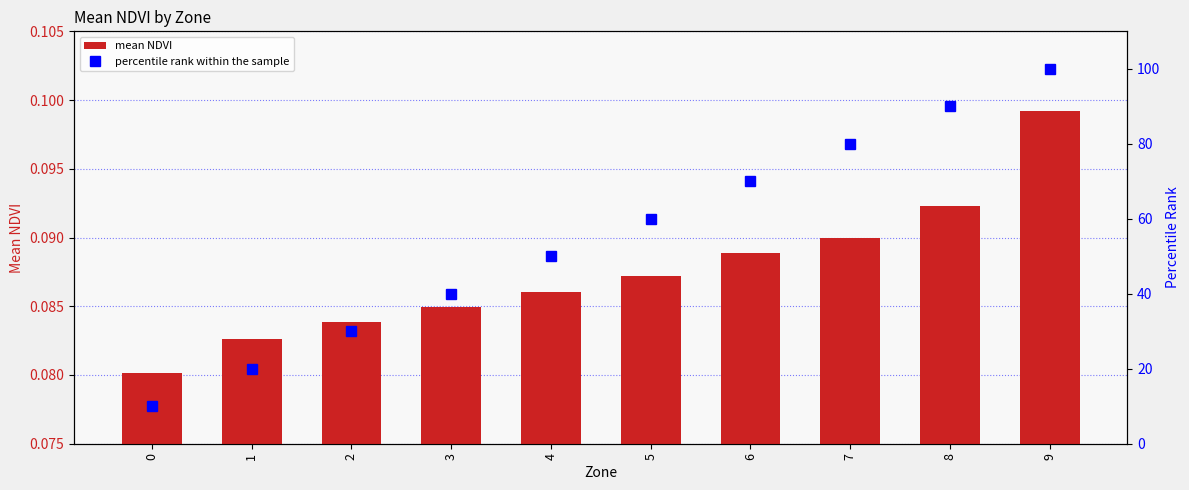

True or false: percentile rank within the sample has a value of 80.0 at 7.

True